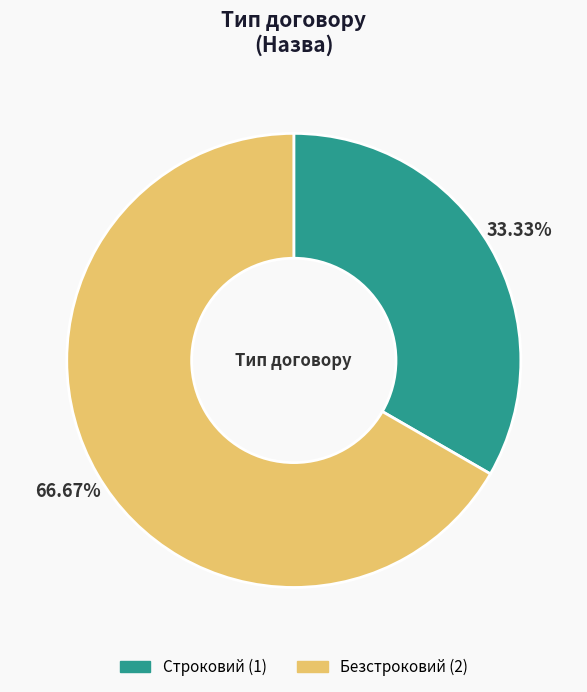

The Строковий slice represents 33% of the pie. True or false?

True